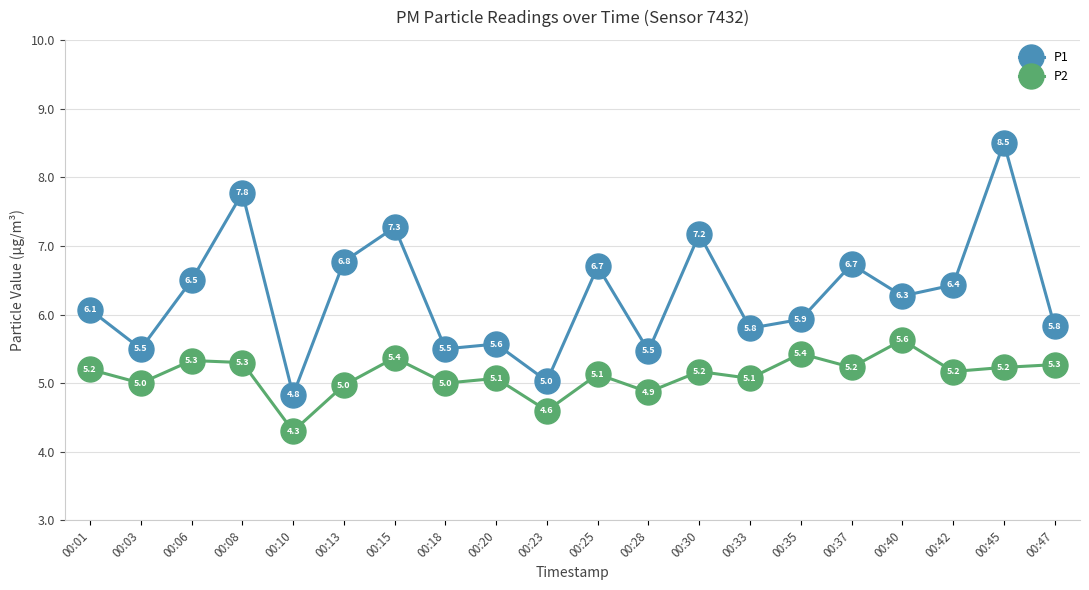

At which label does P2 first exceed 5?

00:01